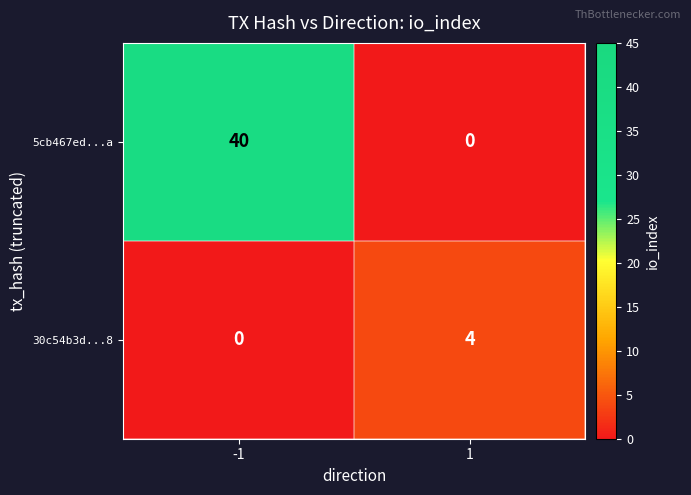

Reading left to right, what are all the values shown in this chart?

5cb467ed...a: 40	0
30c54b3d...8: 0	4